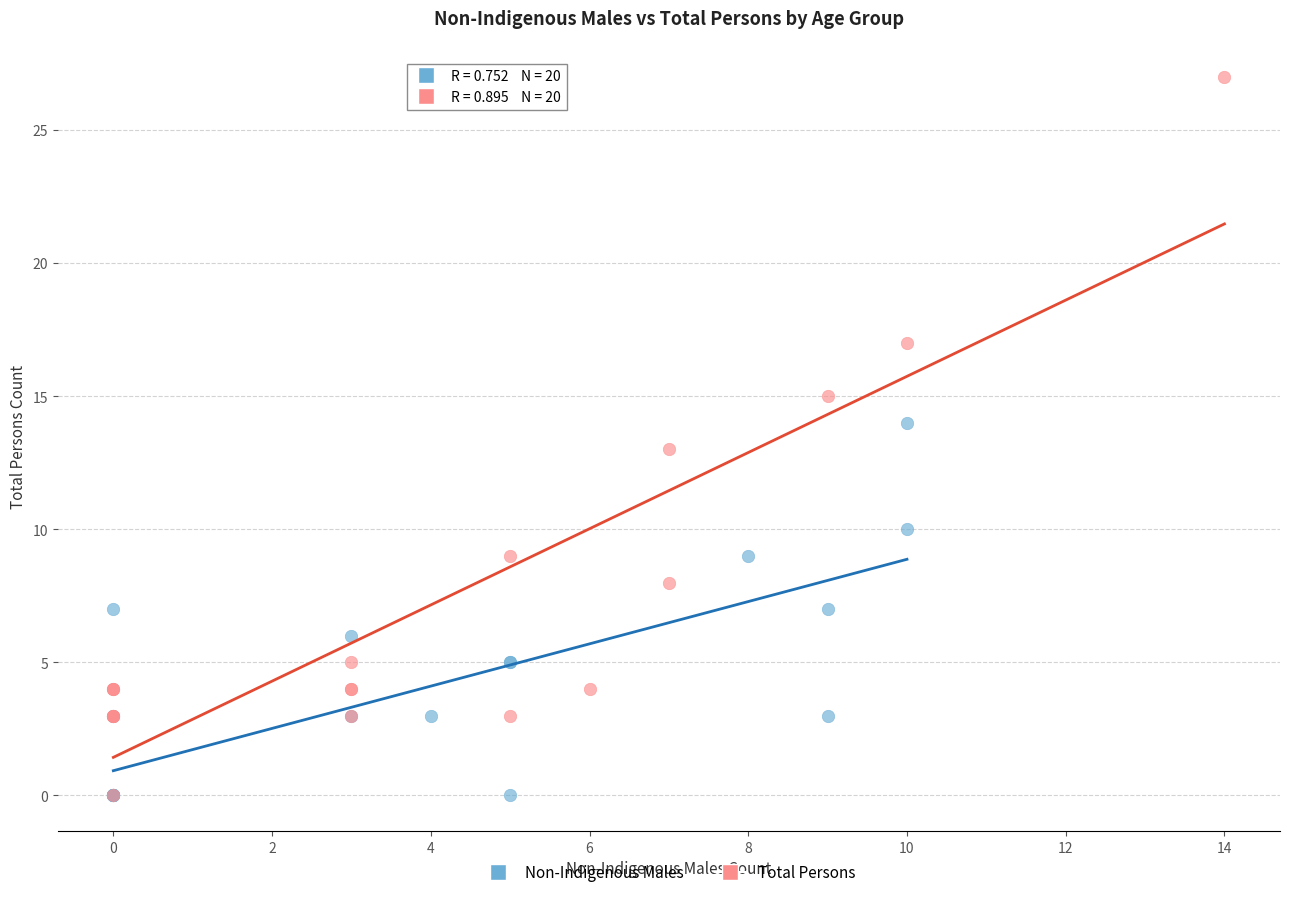

What are all the series names shown in the legend?

Non-Indigenous Males, Total Persons